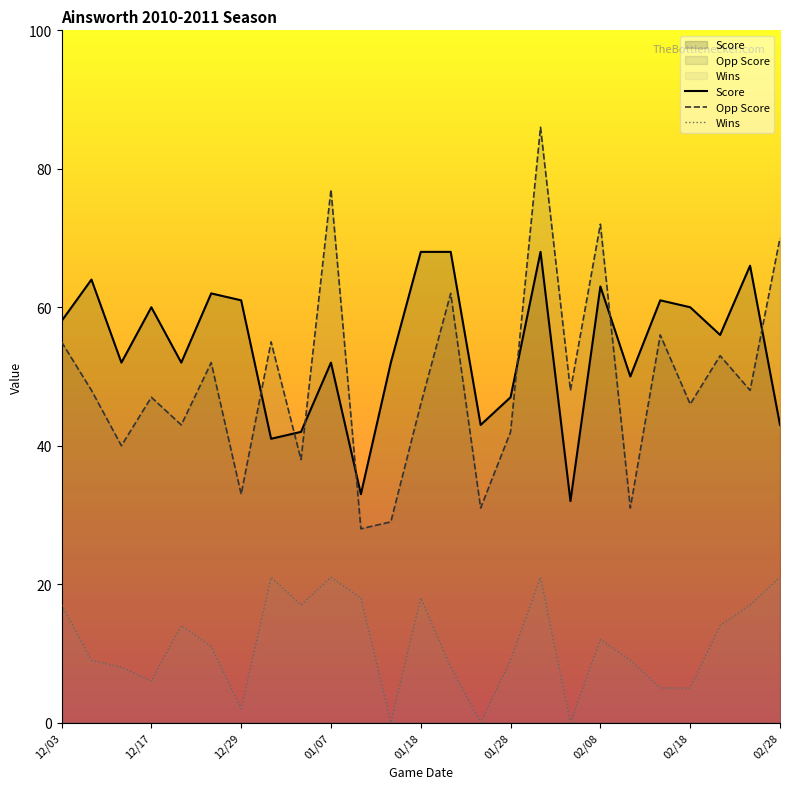

What is the approximate value of Score at 13?

68